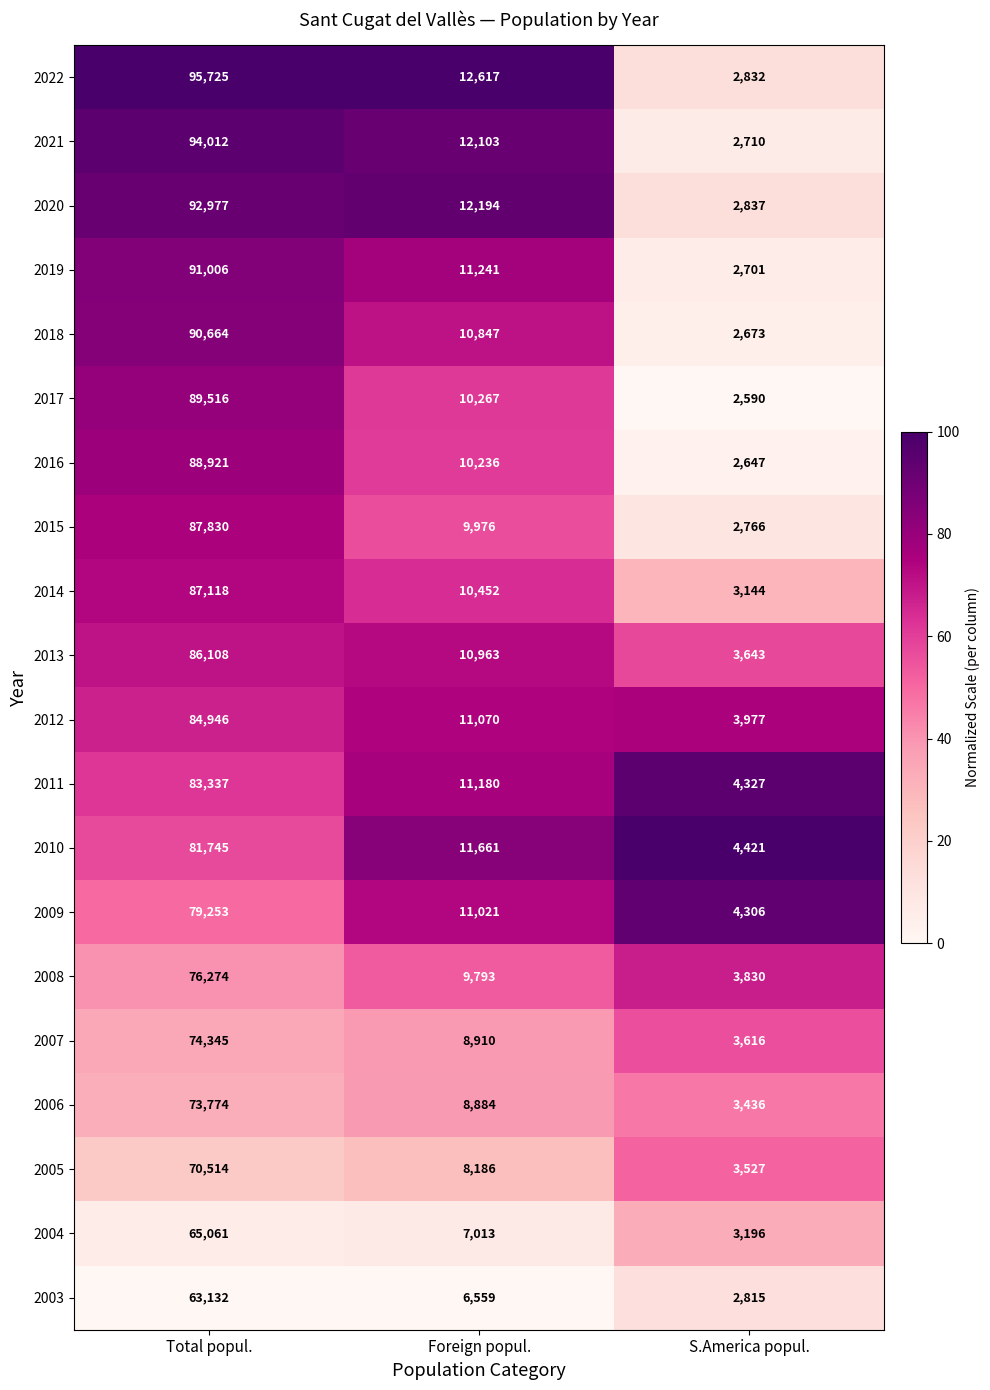

Which series has the largest total across all categories?

2022